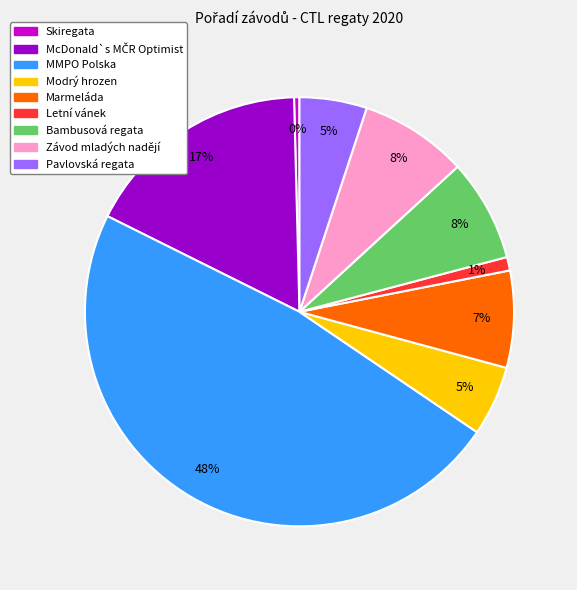

Is the sum of MMPO Polska and Bambusová regata greater than half?

Yes